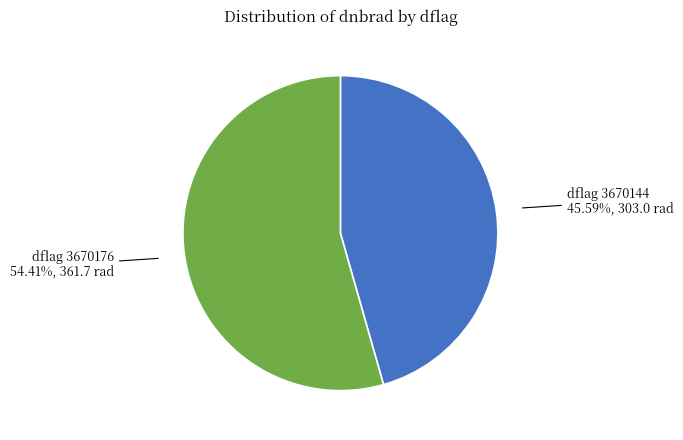

Rank the categories by value from highest to lowest.

dflag 3670176, dflag 3670144